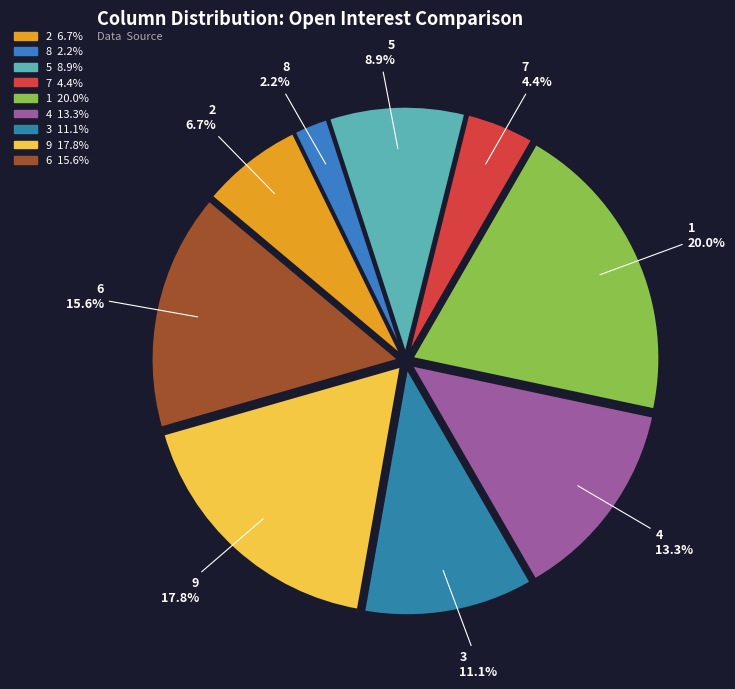

To the nearest percent, what is the combined percentage of 7 and 9?

22%